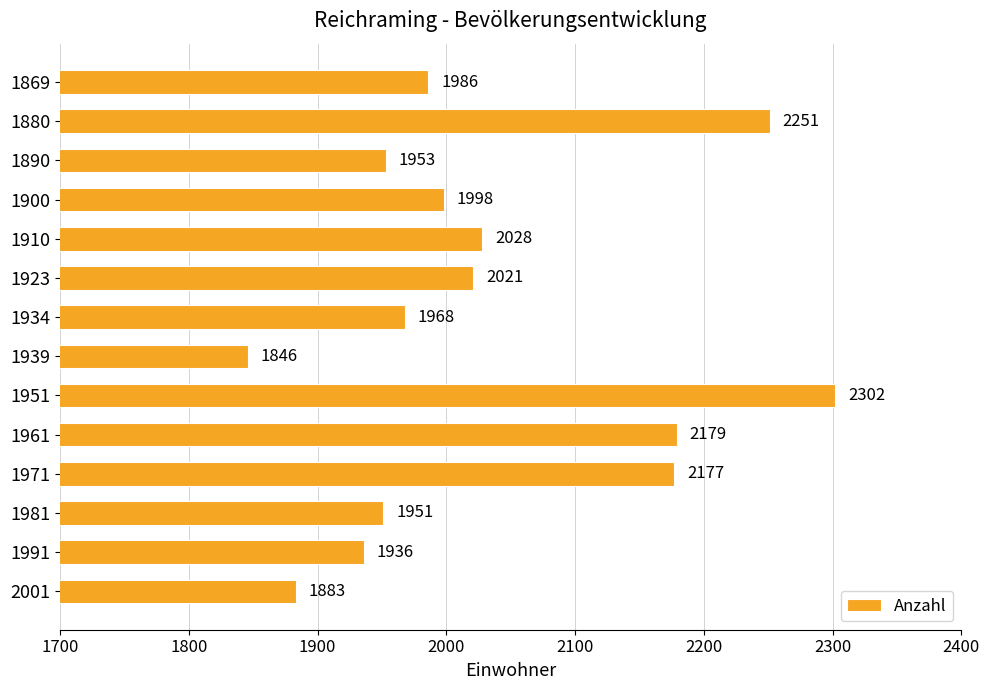

Which label corresponds to the largest value in the chart?

1951